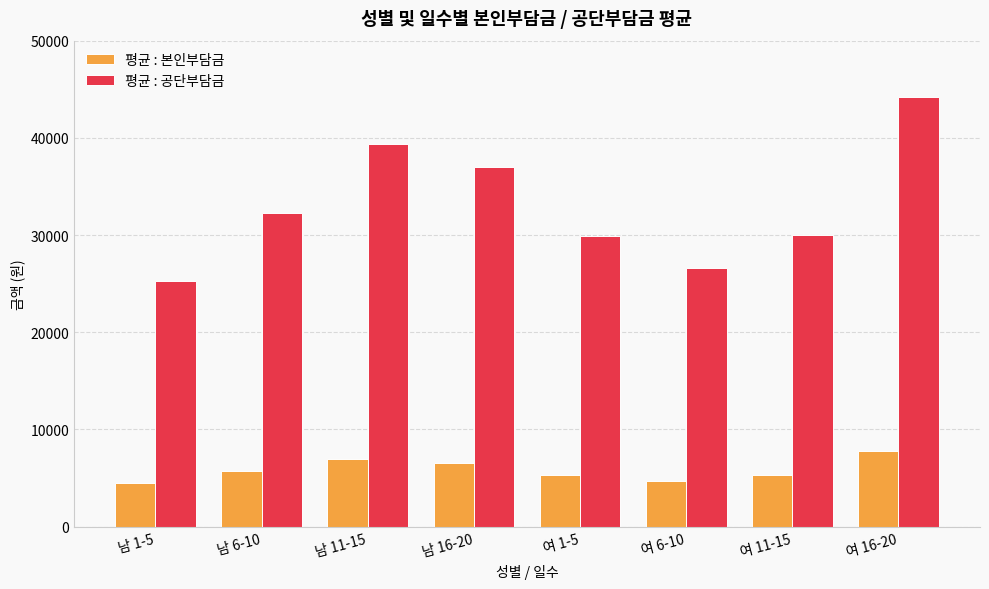

At which category is the sum across all series the highest?

여 16-20